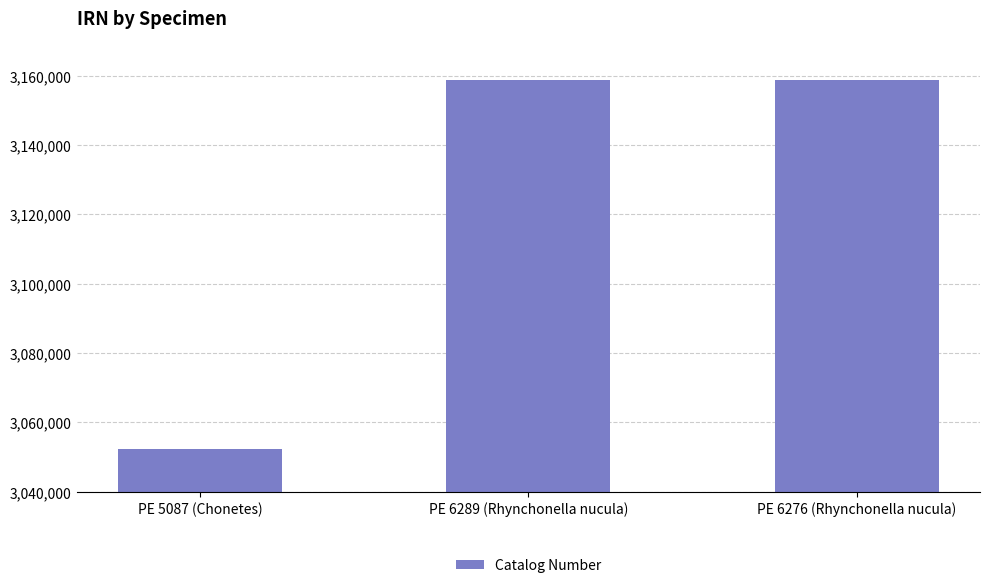

What is the smallest value displayed?

3052400